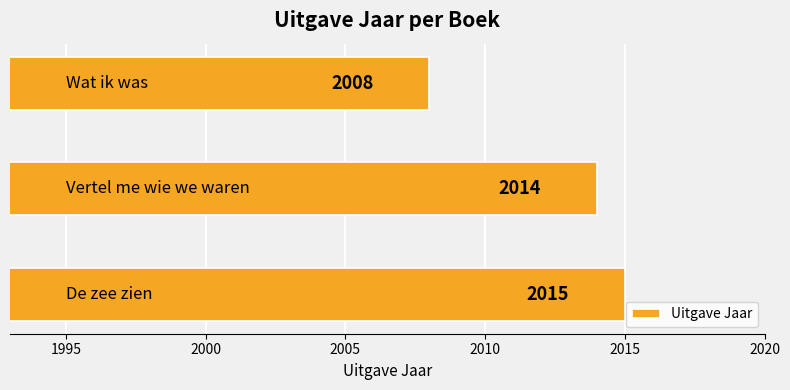

What is the greatest value displayed?

2015